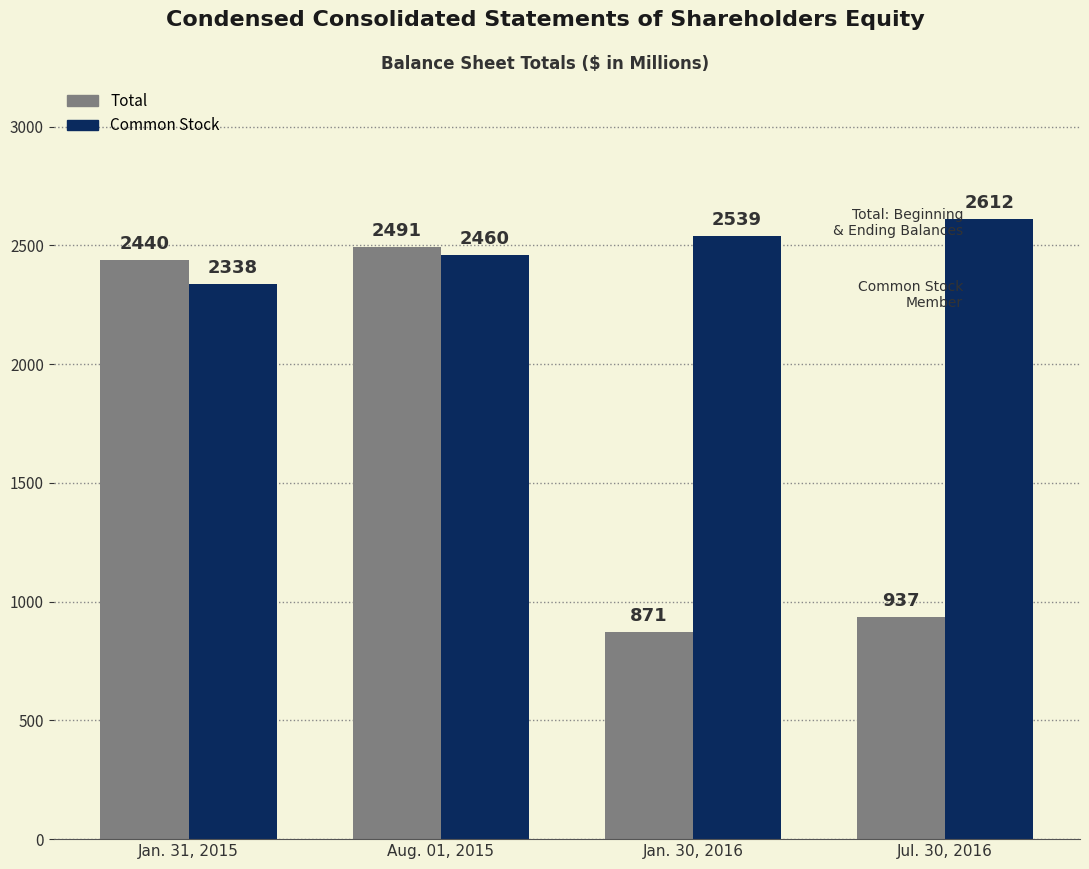

Reading left to right, extract all data points from this chart.

Total: Jan. 31, 2015=2440	Aug. 01, 2015=2491	Jan. 30, 2016=871	Jul. 30, 2016=937
Common Stock: Jan. 31, 2015=2338	Aug. 01, 2015=2460	Jan. 30, 2016=2539	Jul. 30, 2016=2612